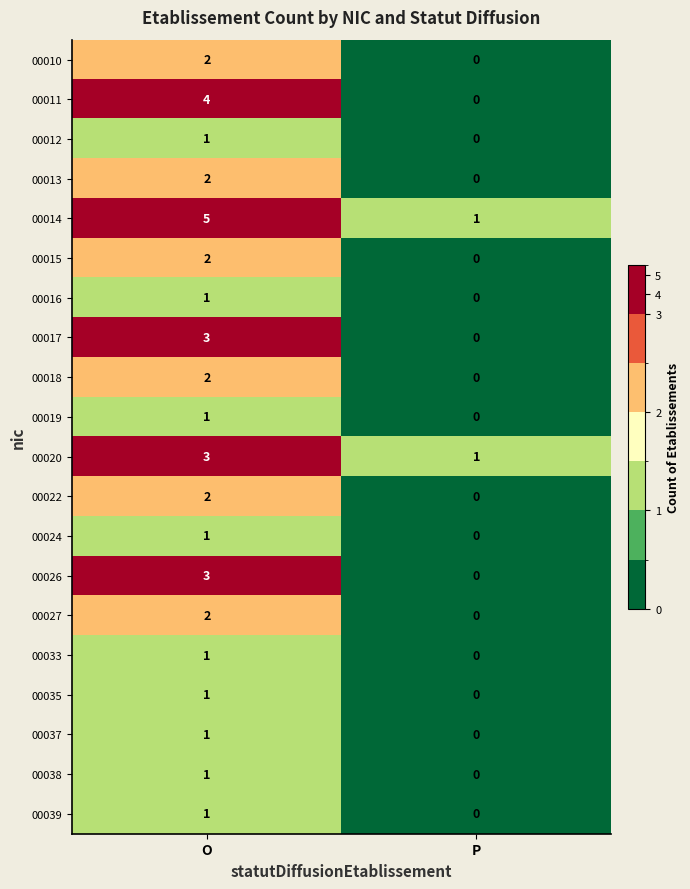

How many data points does each series have?

2